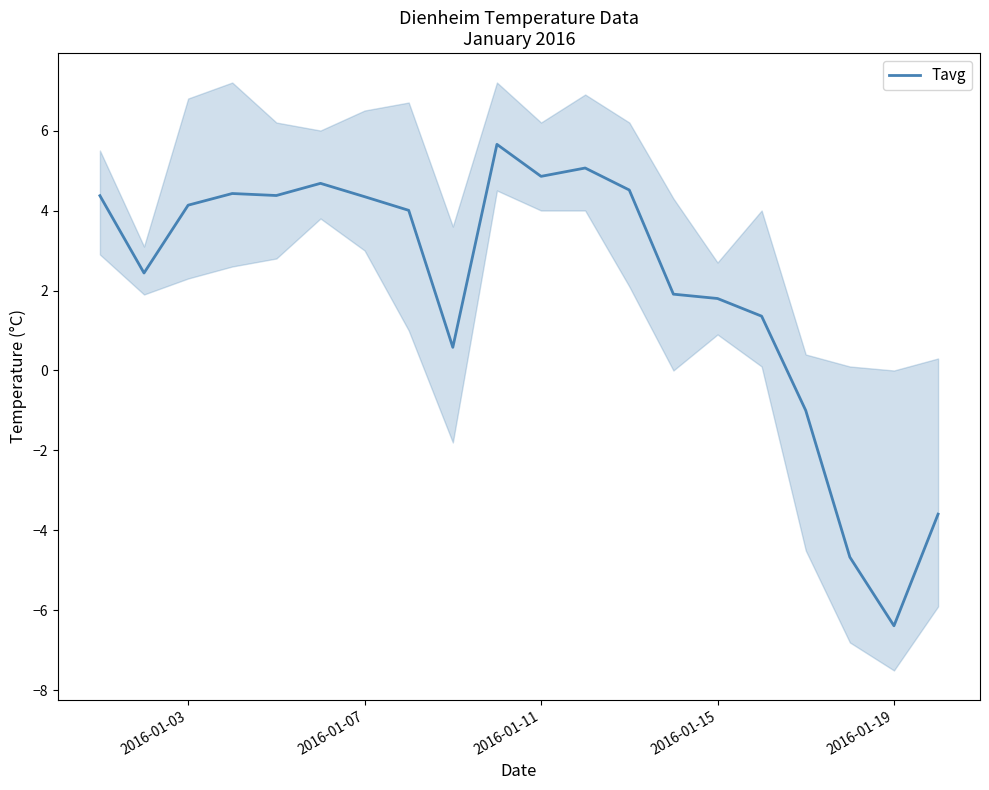

What is the lowest value of the Tavg series?

-6.4